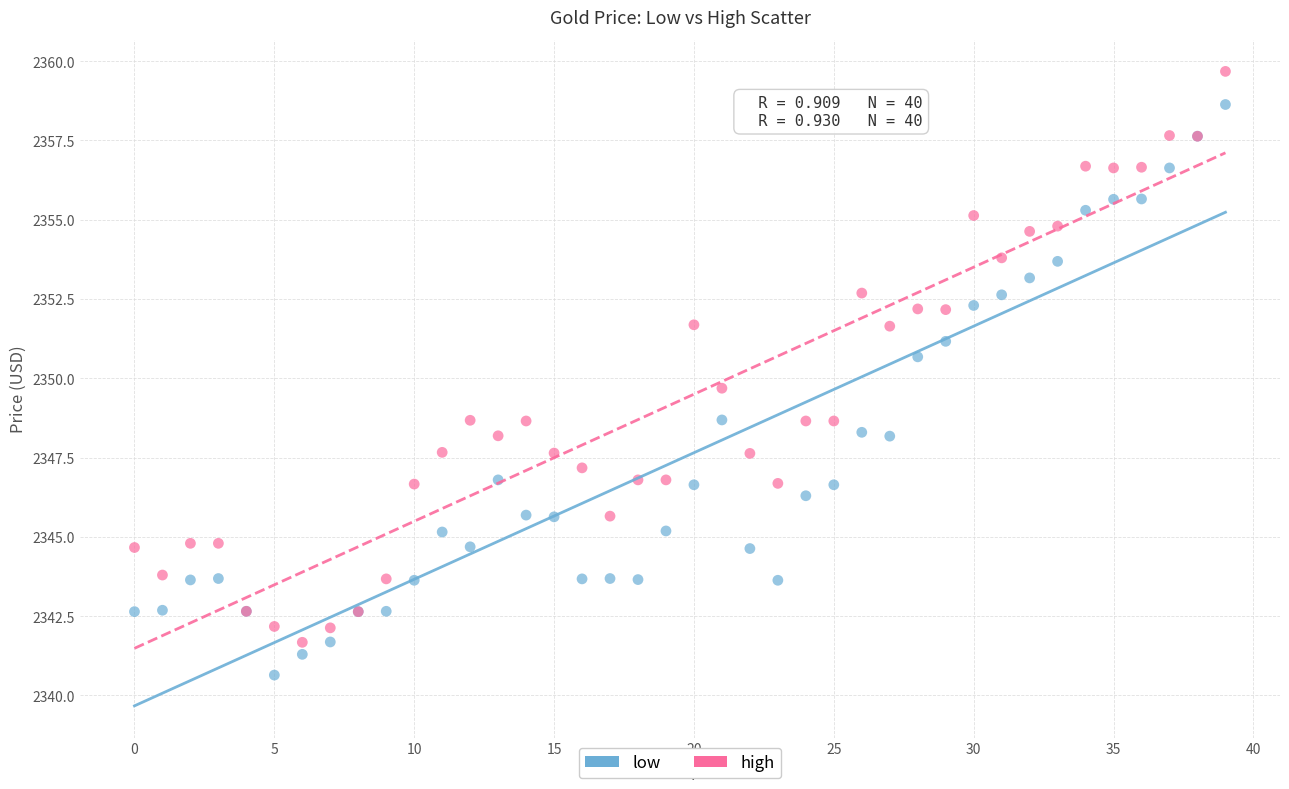

Which series reaches the maximum Y coordinate?

high